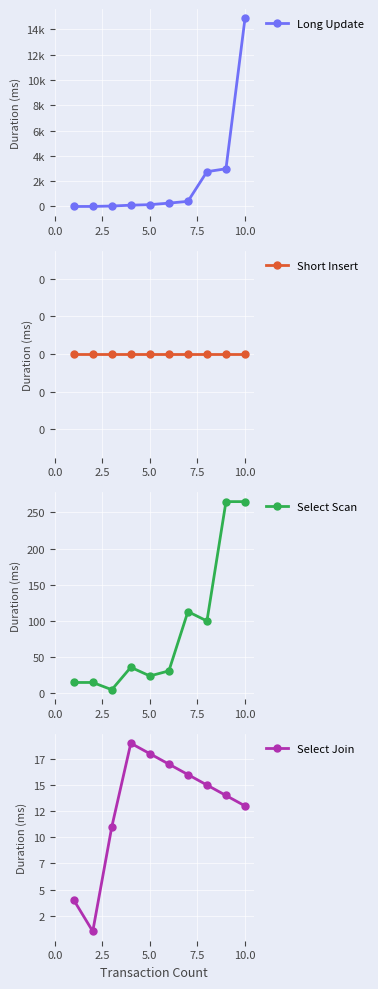

What is the highest value of the Select Scan series?

265